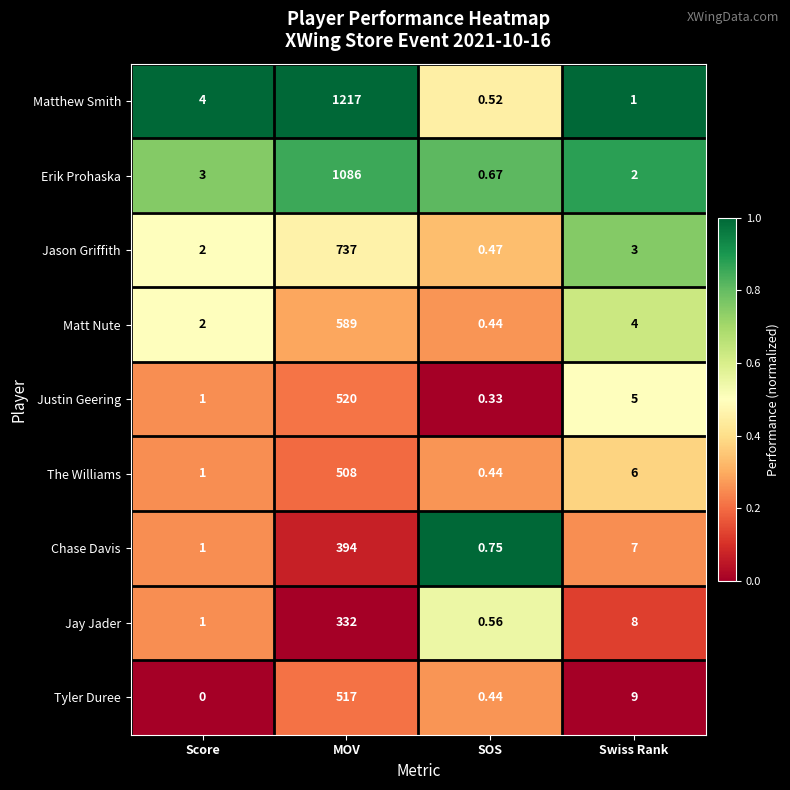

Between MOV and SOS, which series saw the biggest shift?

Matthew Smith